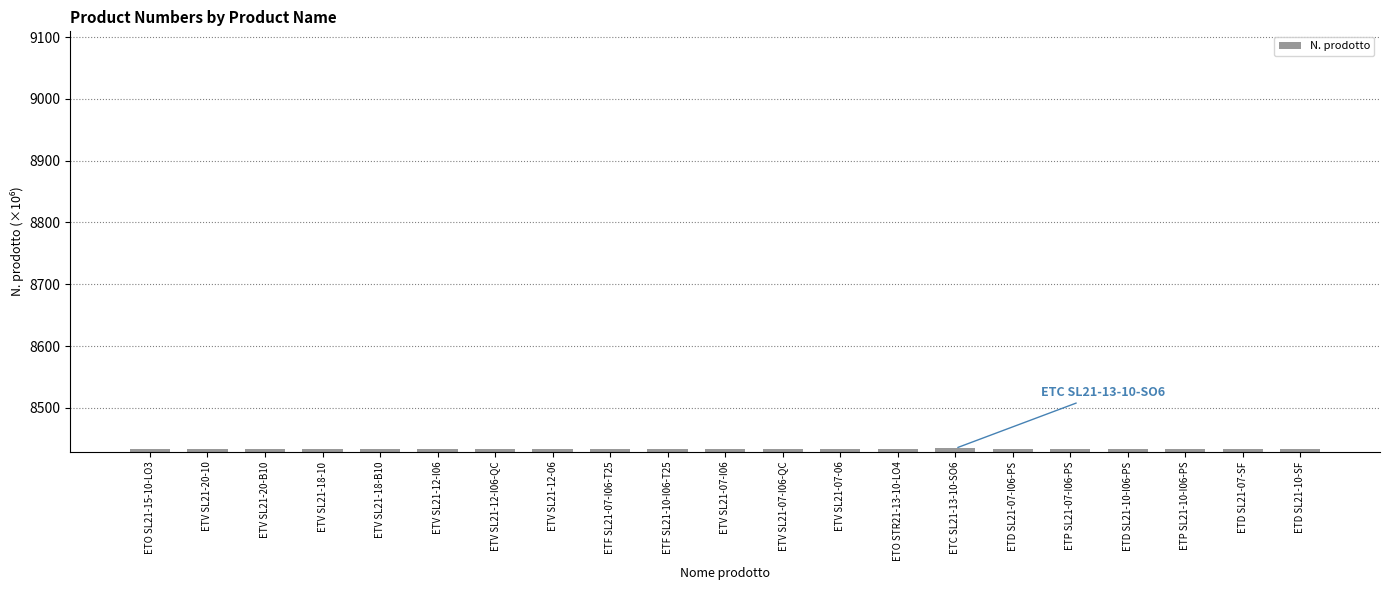

What is the value of the 15th bar from the left?

8434.4